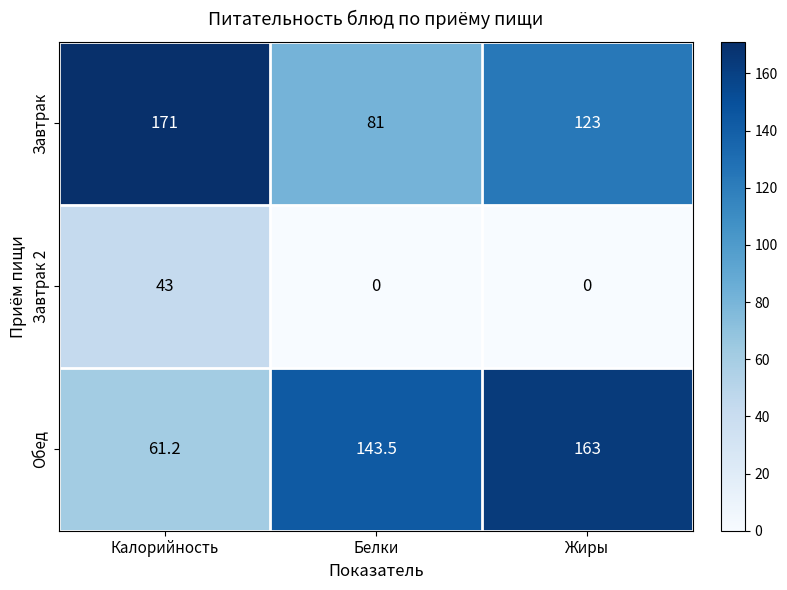

Is the value of Завтрак 2 at Калорийность greater than the value of Обед at Жиры?

No